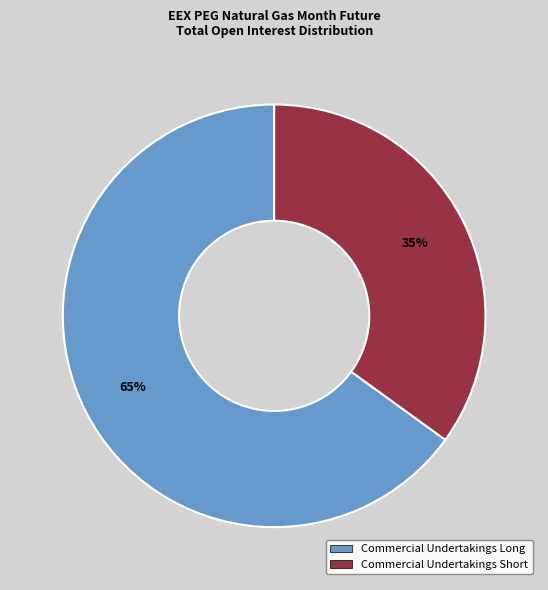

Does any single category account for the majority?

Yes